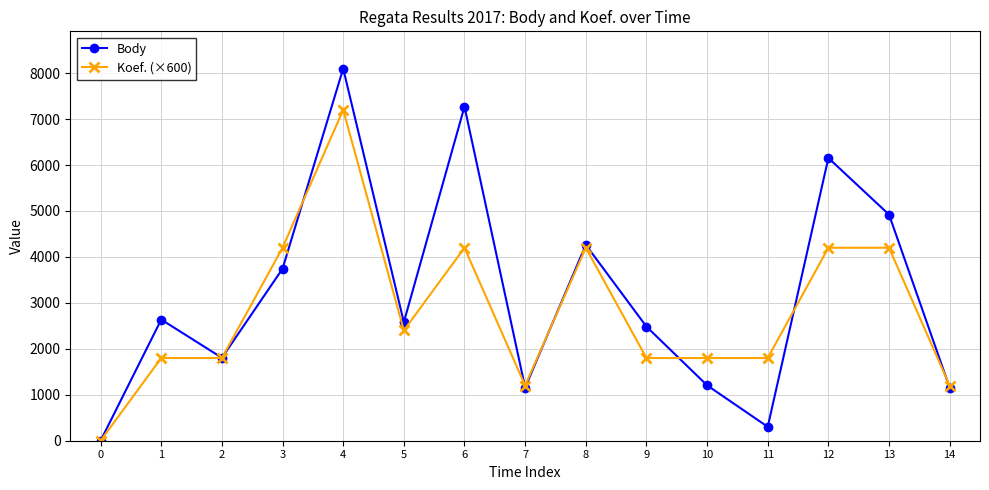

Between 1 and 6, which series saw the biggest shift?

Body